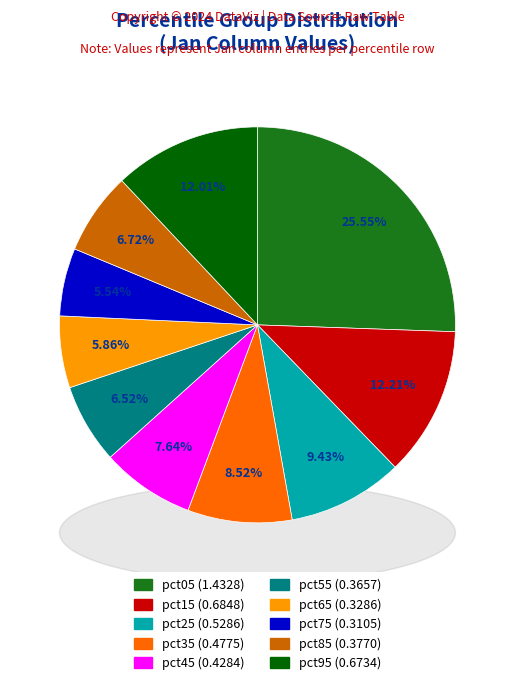

Count the number of slices in the pie.

10